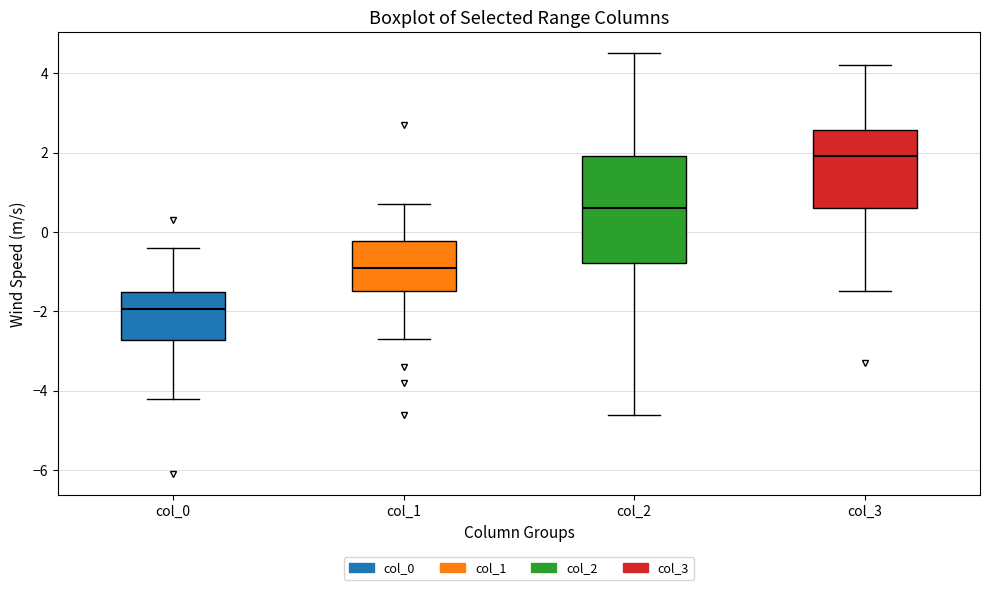

Comparing the boxes themselves (not the whiskers), which one is the tallest?

col_2